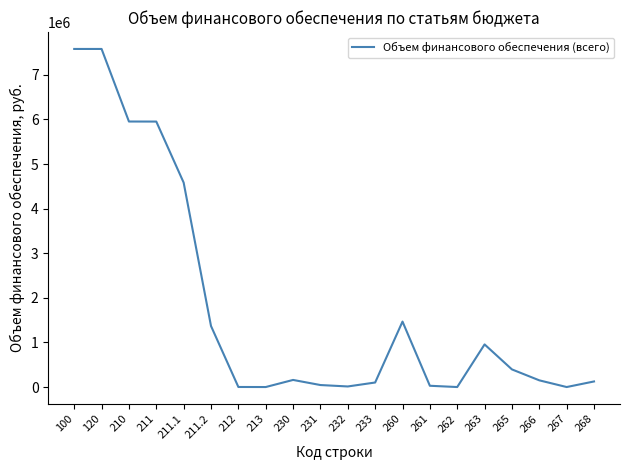

Read the value at 265, to the nearest 100.

395200